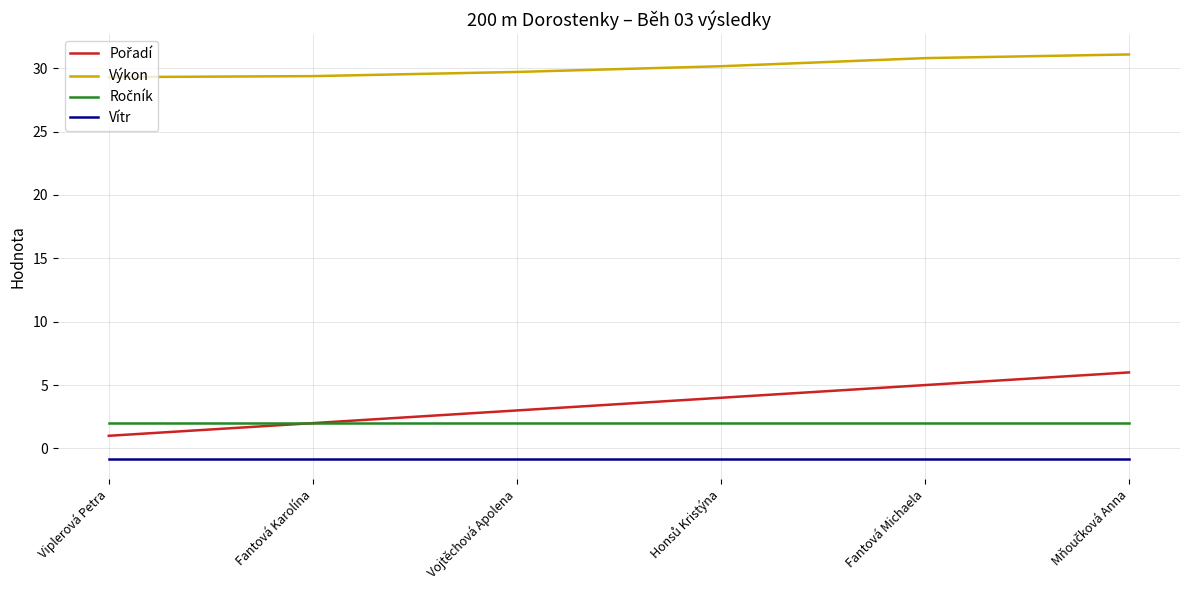

True or false: Výkon and Vítr cross at least once.

False